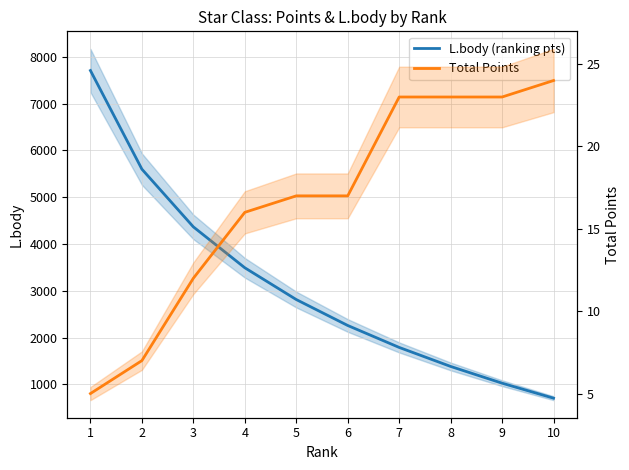

The L.body (ranking pts) series shows 6111 at 4. True or false?

False